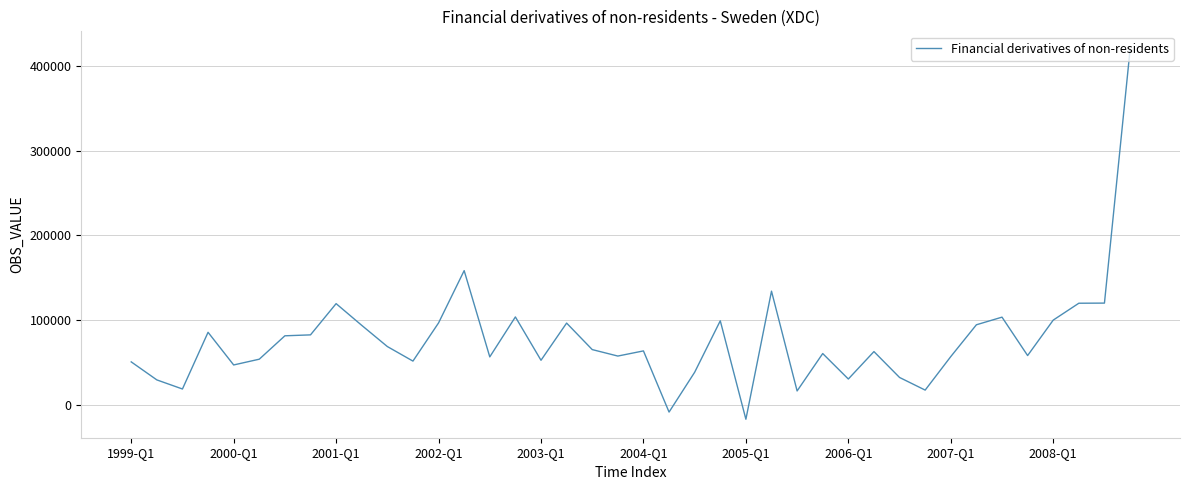

What is the difference between the maximum and minimum values?

436713